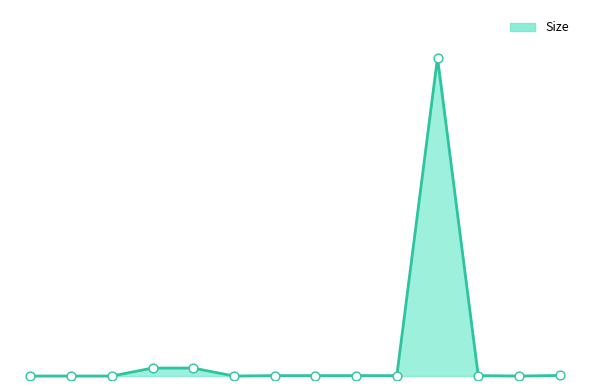

Does the chart have visible grid lines?

No